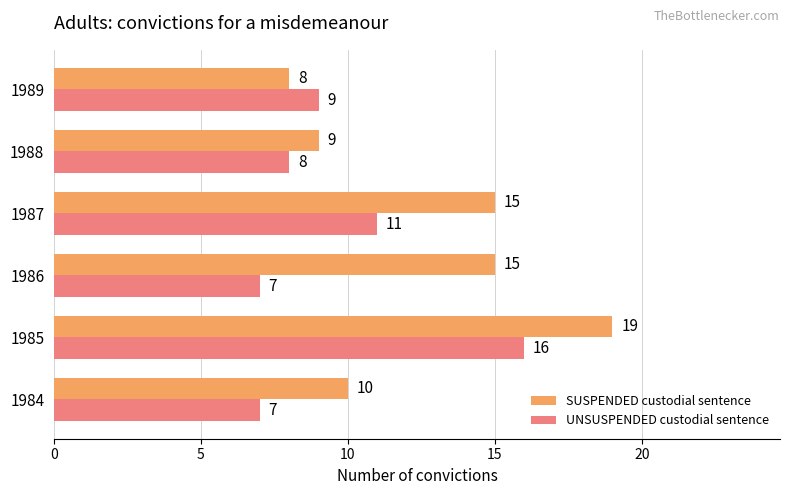

What is the sum of all UNSUSPENDED custodial sentence values?

58